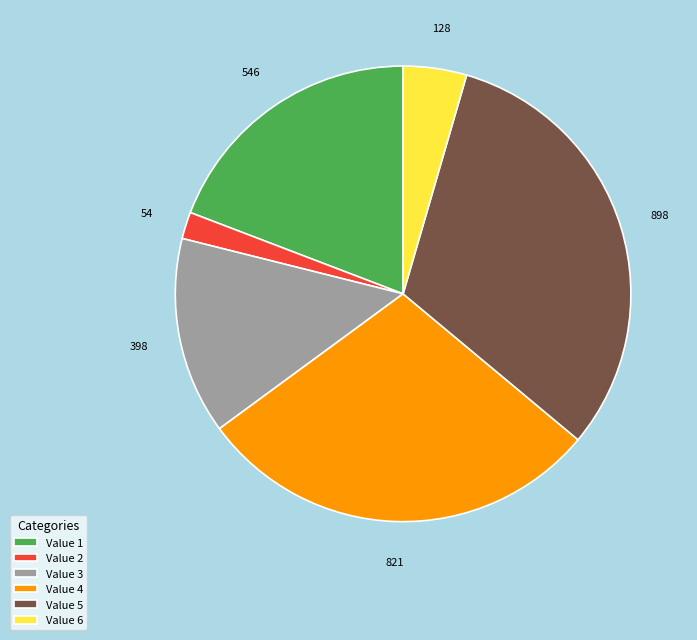

Which has a higher value, Value 3 or Value 4?

Value 4